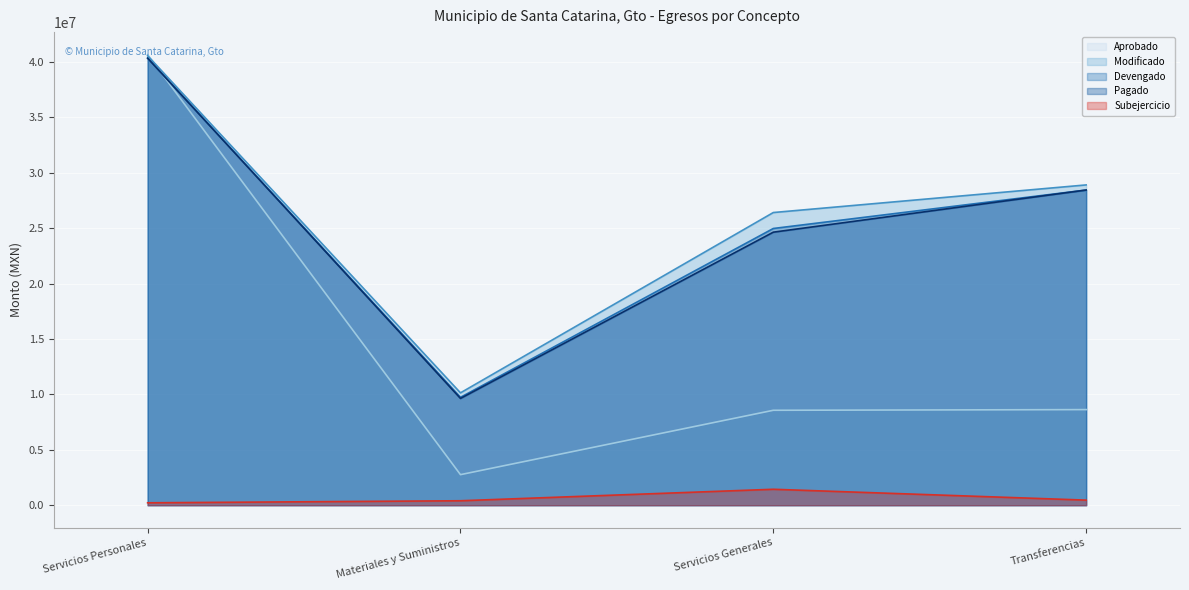

At which category is the sum across all series the highest?

Servicios Personales